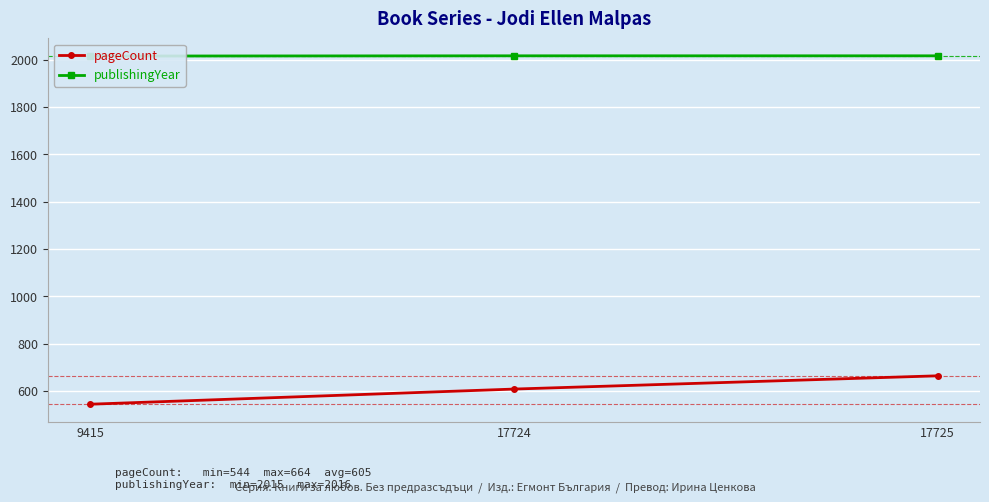

Is it true that publishingYear equals 3059 at 17724?

False